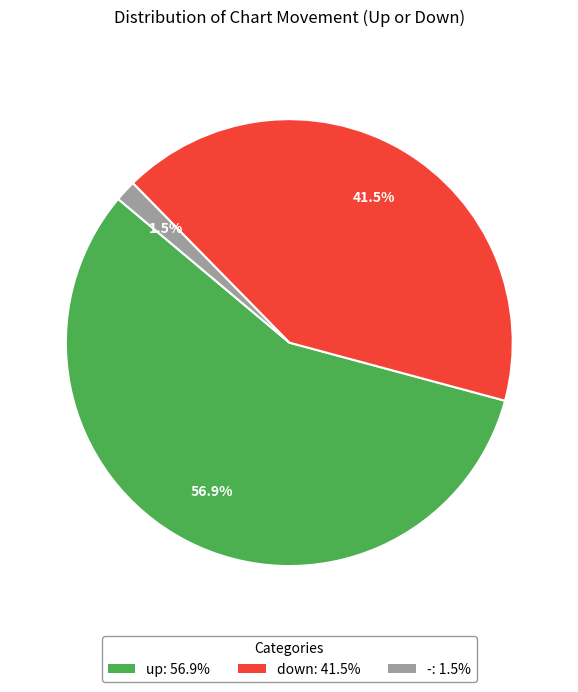

To the nearest percent, what is the average slice percentage?

33%